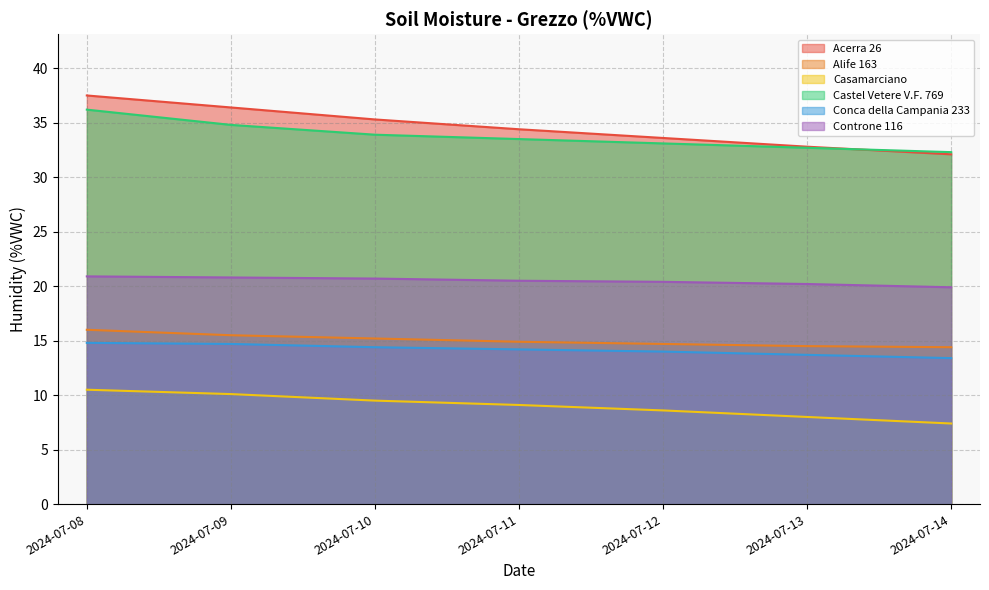

Is the value of Acerra 26 at 2024-07-14 greater than the value of Alife 163 at 2024-07-10?

Yes